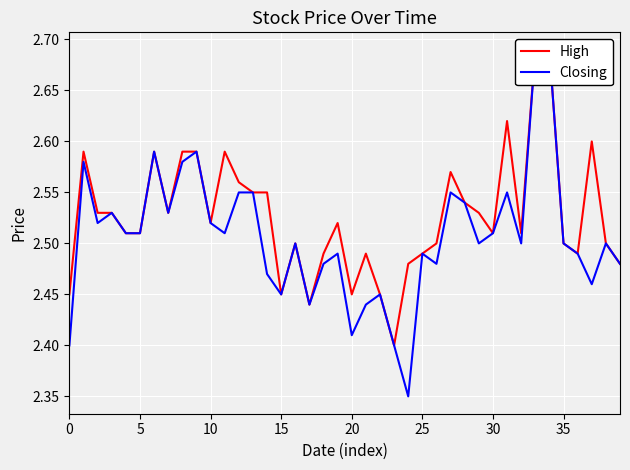

How many interior local valleys does the High series have?

9